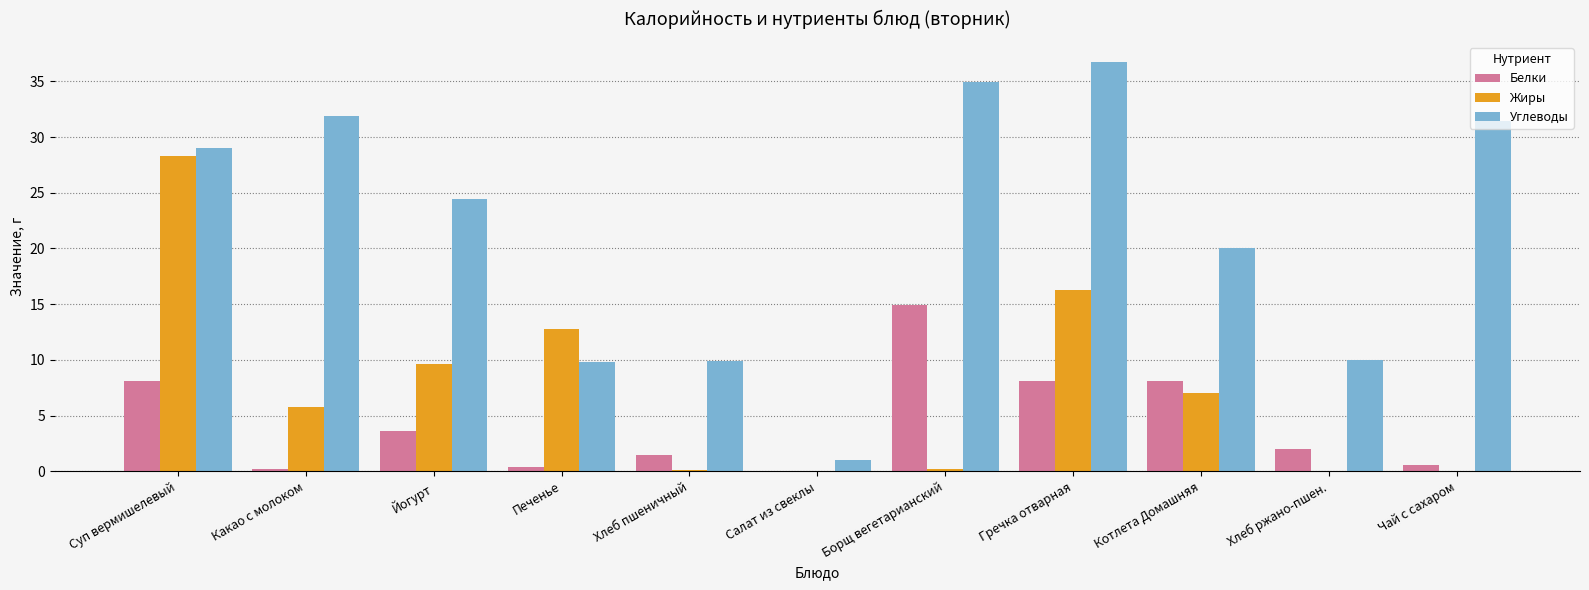

What is the highest value of the Жиры series?

28.3